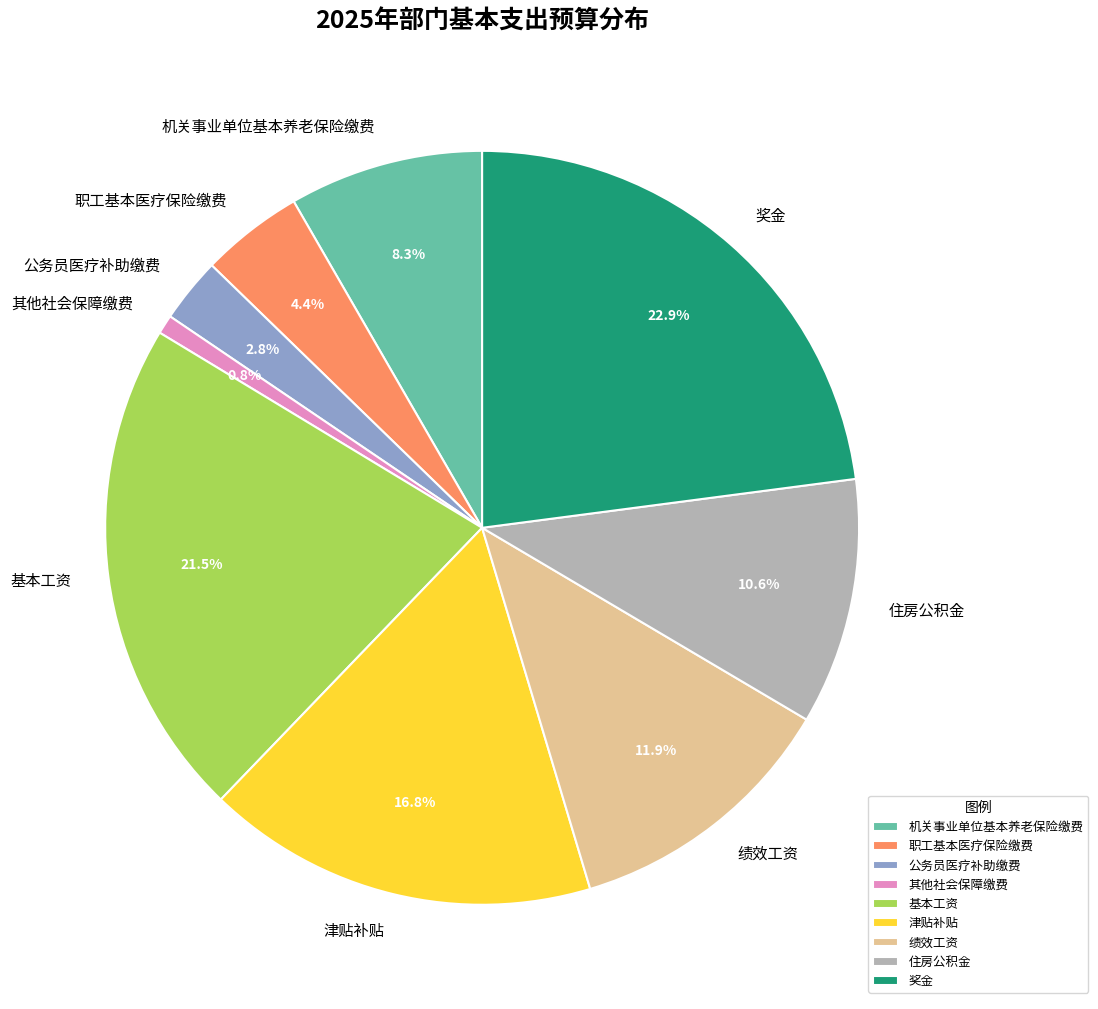

Is 奖金 the majority of the pie?

No